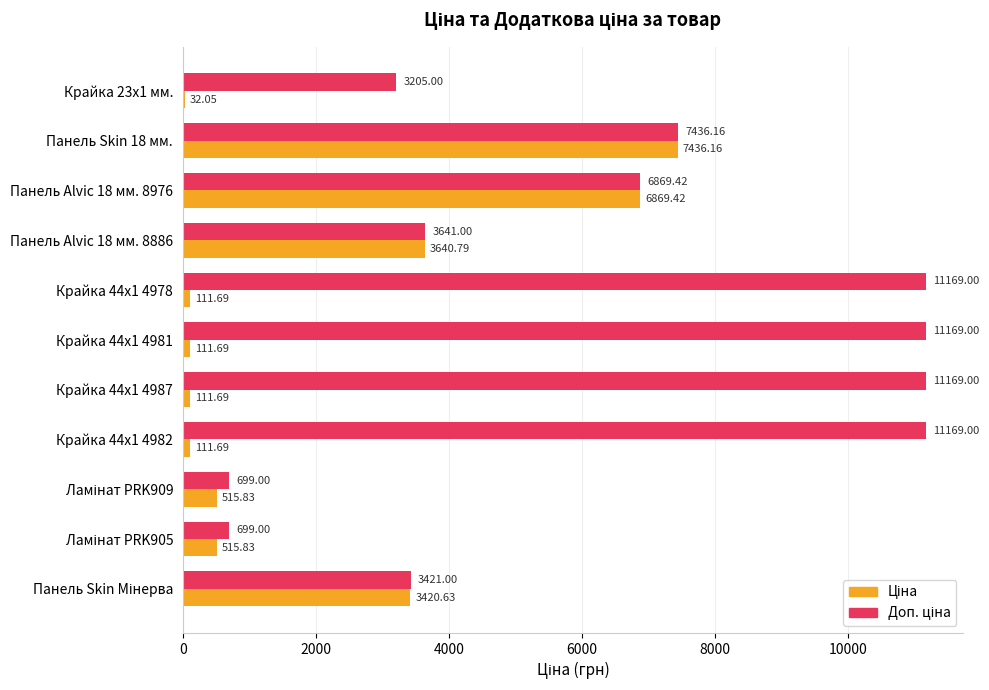

At which category is the sum across all series the highest?

Панель Skin 18 мм.